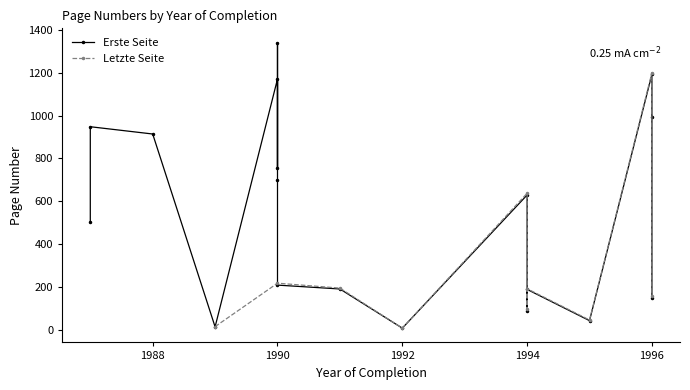

What is the value of the Erste Seite point at the 2nd from the left?

502